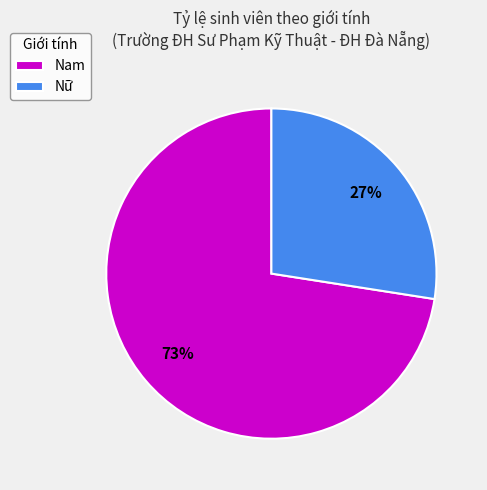

Approximately how many times larger is the value at Nữ compared to Nam?

0.4